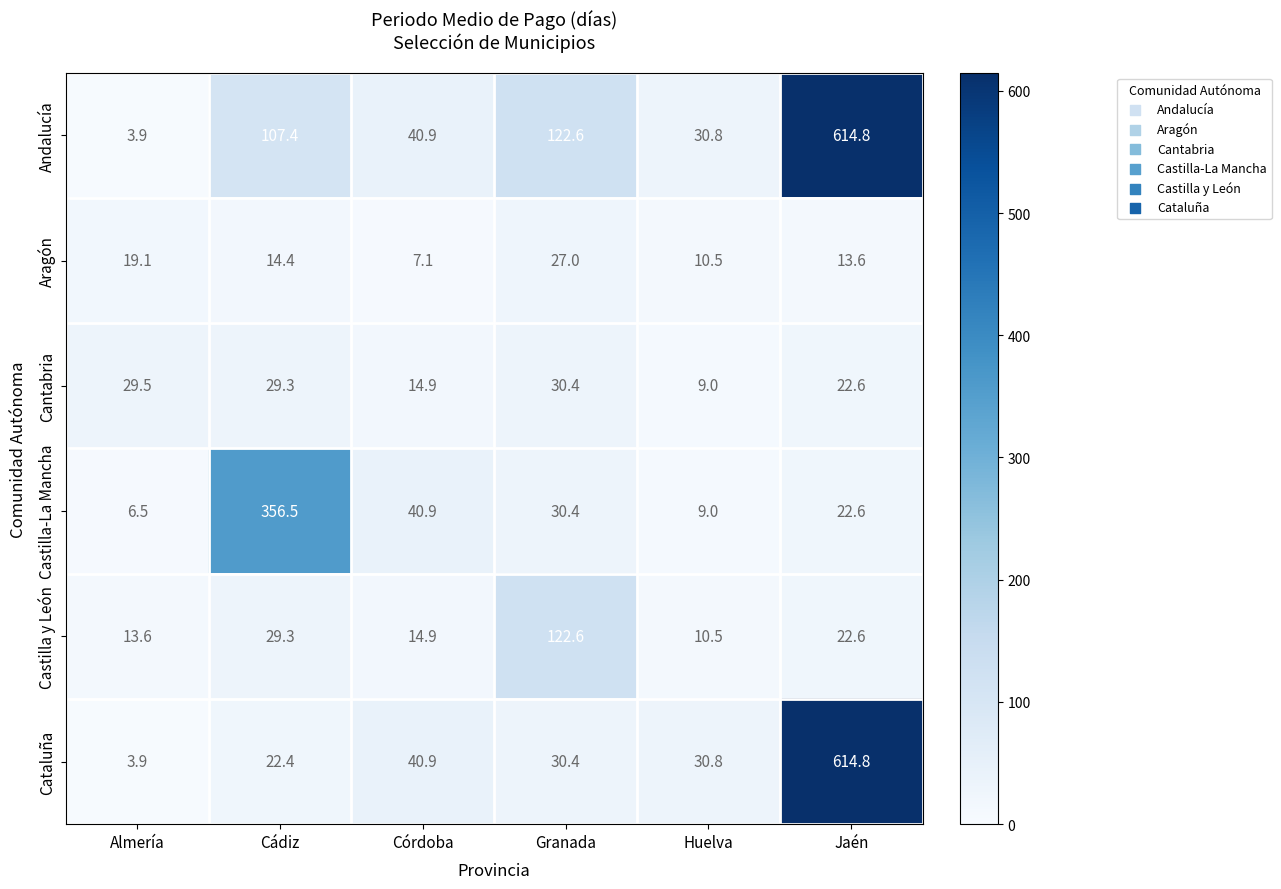

At which label does Andalucía first exceed 107?

Cádiz